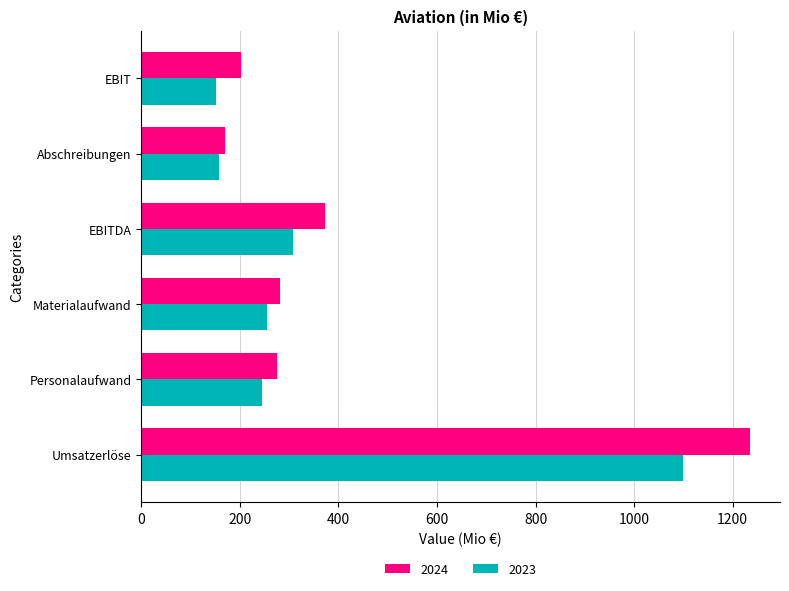

Read the 2024 value at EBIT.

203.0